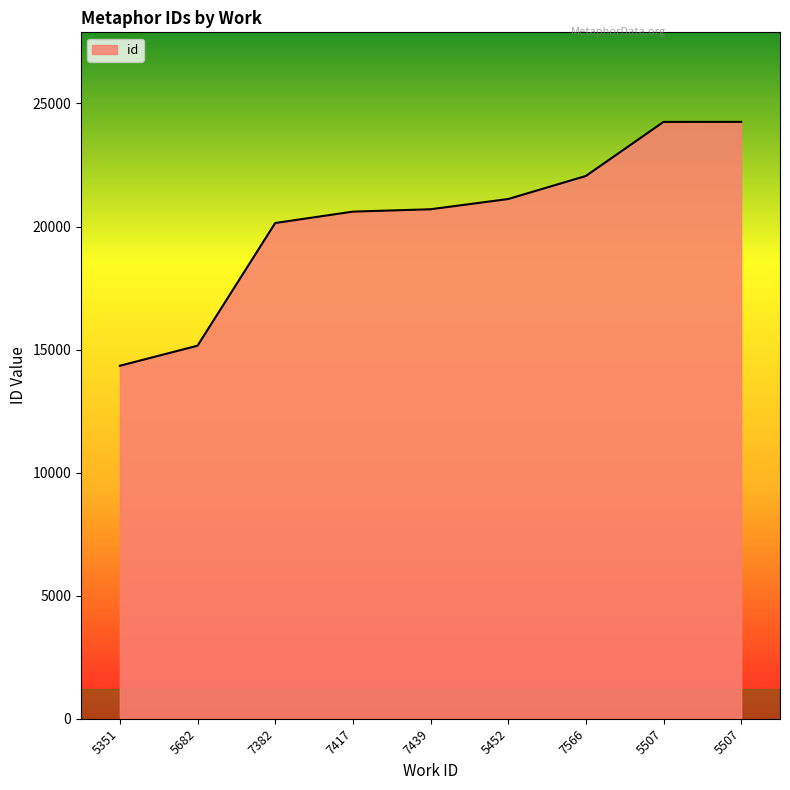

How many lines are shown in the chart?

1